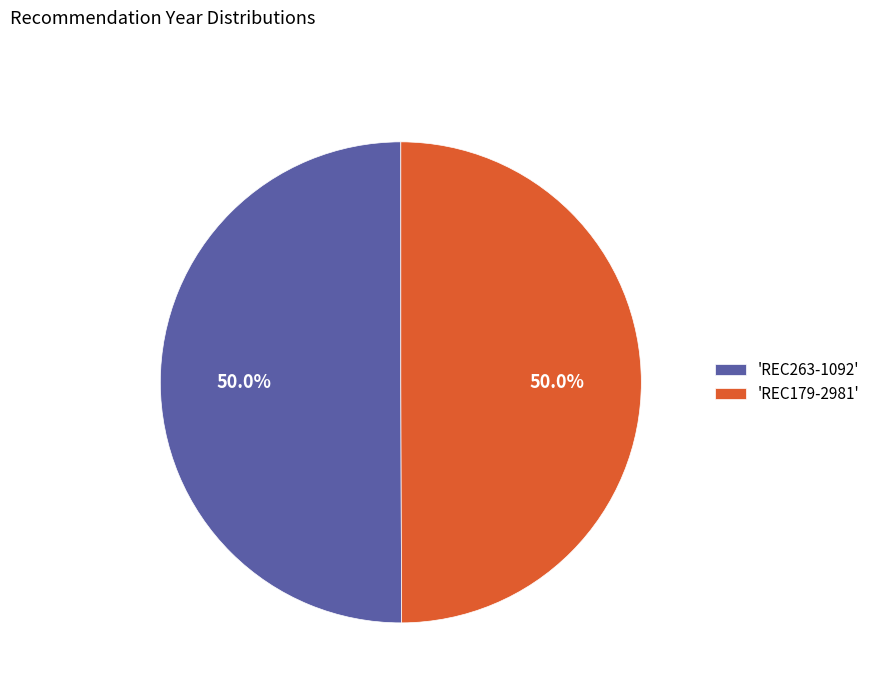

Approximately how many times larger is the value at 'REC179-2981' compared to 'REC263-1092'?

1.0